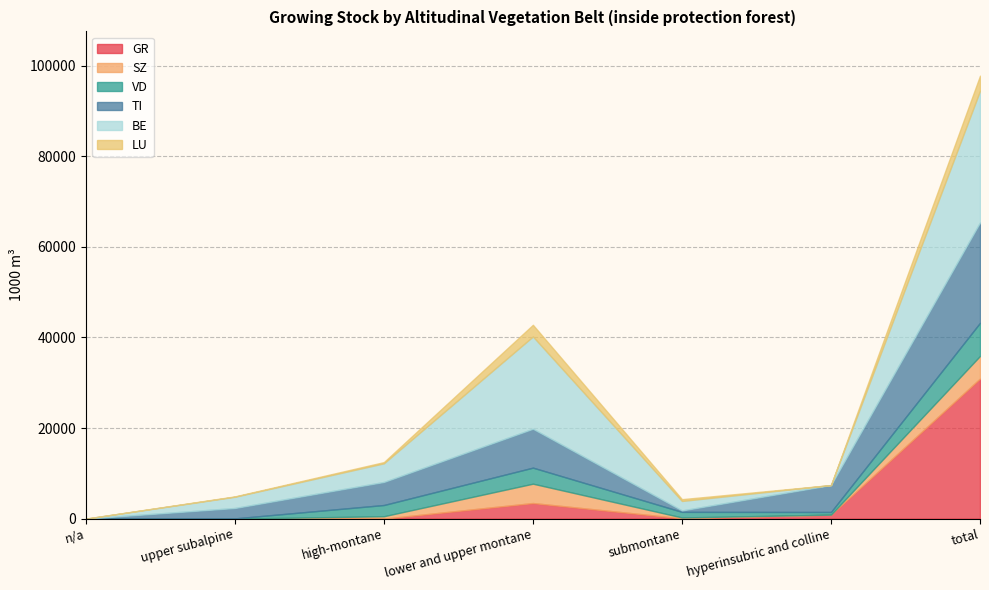

Reading left to right, extract all data points from this chart.

GR: n/a=0	upper subalpine=0	high-montane=0	lower and upper montane=3442	submontane=70	hyperinsubric and colline=883	total=30914
SZ: n/a=0	upper subalpine=0	high-montane=532	lower and upper montane=4274	submontane=192	hyperinsubric and colline=0	total=4998
VD: n/a=0	upper subalpine=56	high-montane=2477	lower and upper montane=3544	submontane=1234	hyperinsubric and colline=587	total=7311
TI: n/a=0	upper subalpine=2290	high-montane=5084	lower and upper montane=8576	submontane=313	hyperinsubric and colline=5942	total=22157
BE: n/a=0	upper subalpine=2484	high-montane=4116	lower and upper montane=20373	submontane=2092	hyperinsubric and colline=0	total=29066
LU: n/a=0	upper subalpine=80	high-montane=268	lower and upper montane=2578	submontane=399	hyperinsubric and colline=0	total=3325